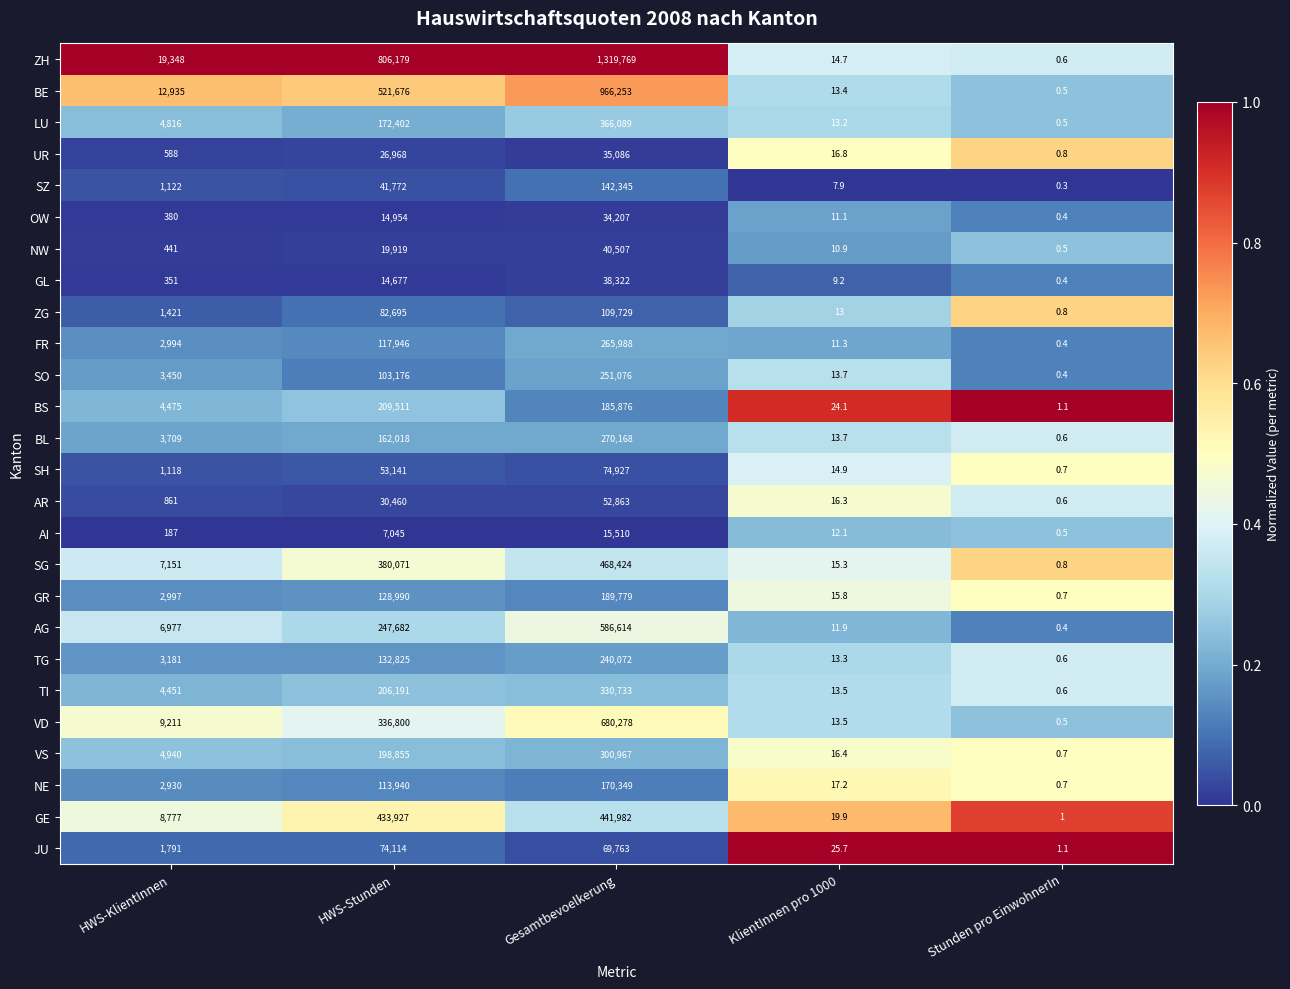

True or false: AG has a value of 0.4 at Stunden pro EinwohnerIn.

True